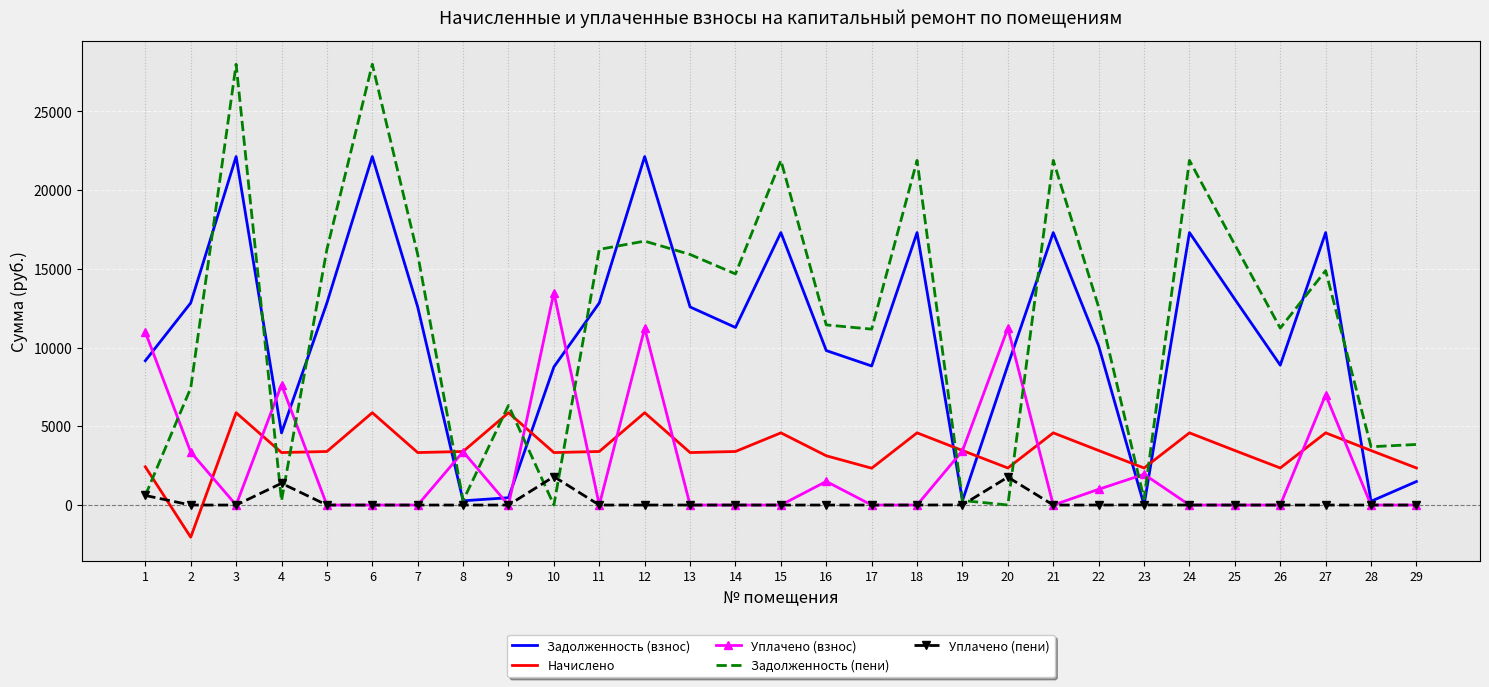

What is the maximum value for Уплачено (взнос)?

13494.0